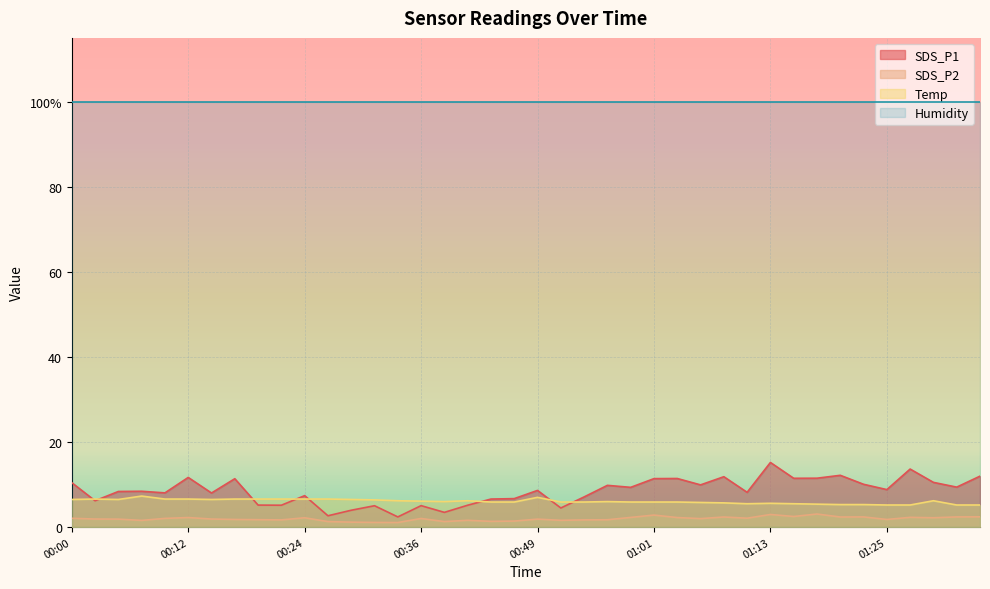

Is the value of SDS_P2 at 01:25 greater than the value of SDS_P1 at 01:28?

No